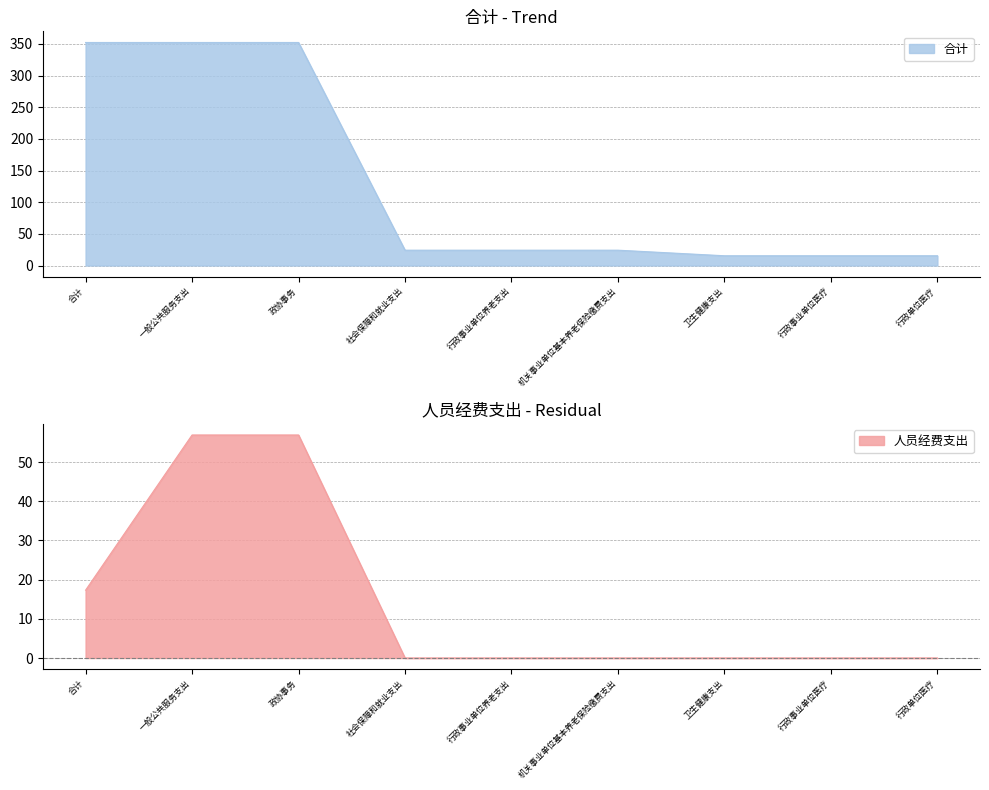

What is the ratio of the value at 卫生健康支出 to the value at 行政事业单位医疗?

1.0